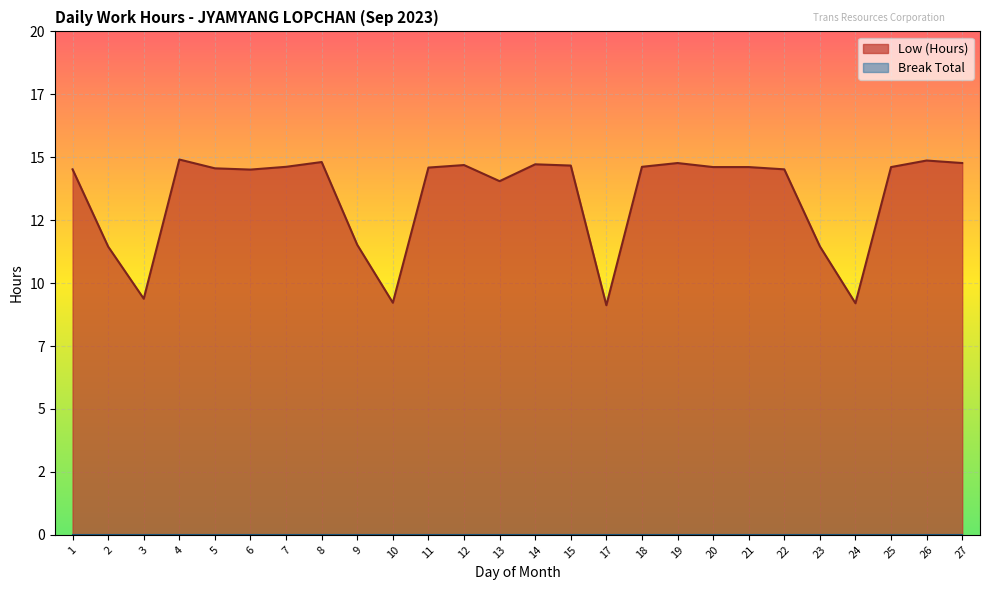

Which category has the lowest value across all series?

17